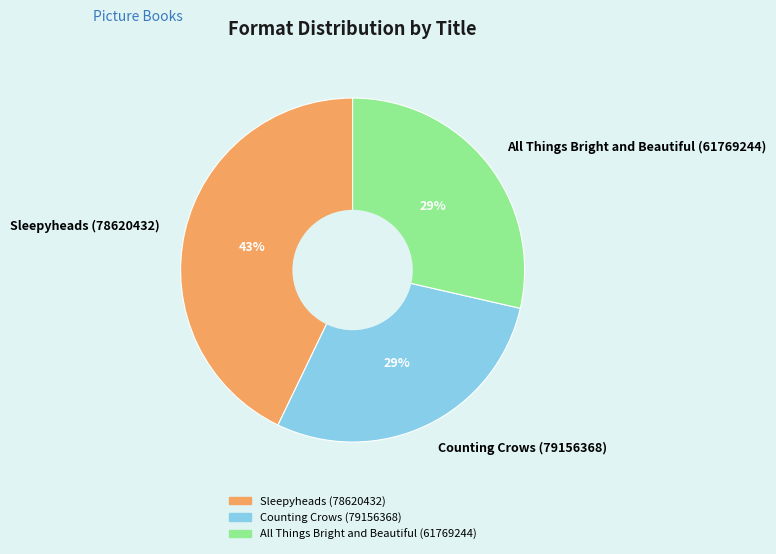

To the nearest percent, what is the combined percentage of Counting Crows (79156368) and Sleepyheads (78620432)?

71%